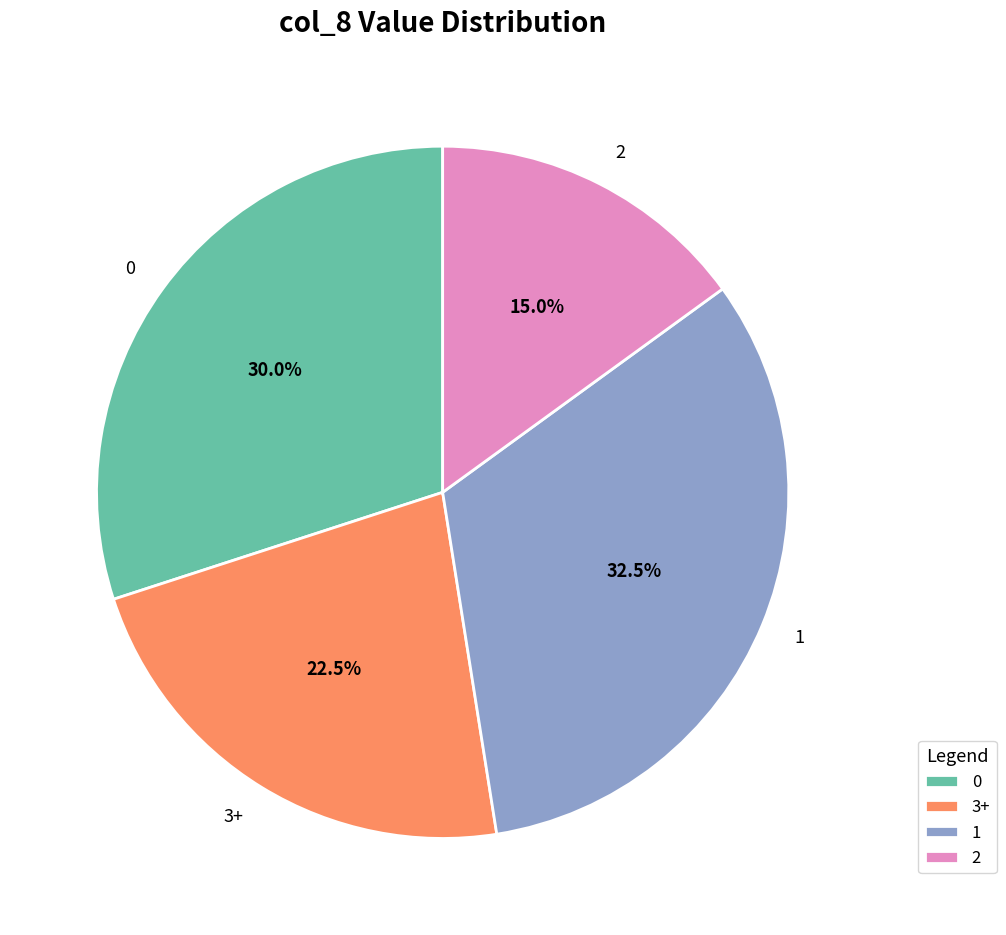

What portion of the pie excludes 1?

67.5%